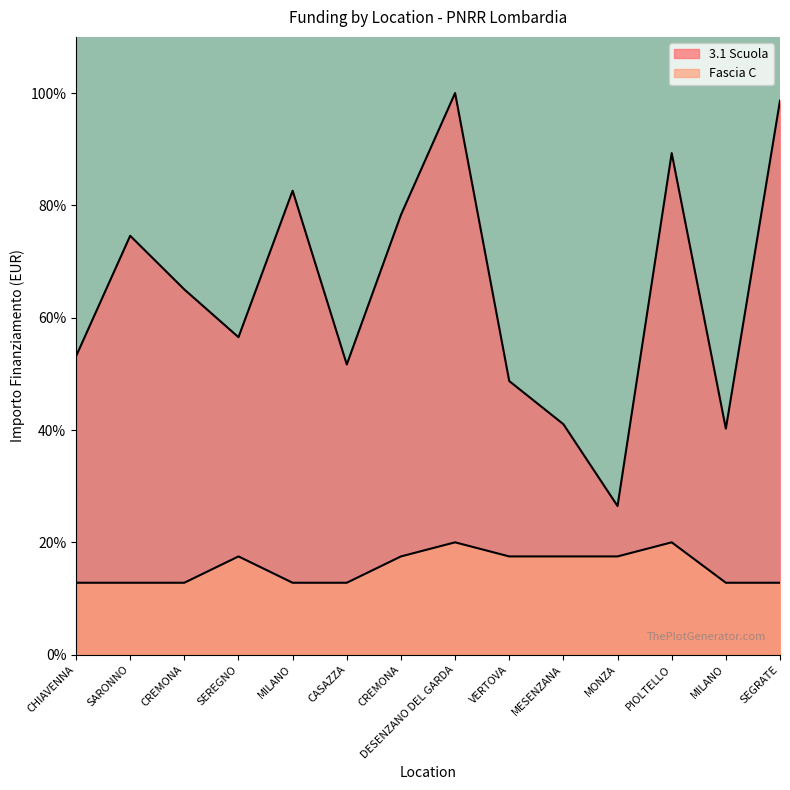

What is the spread (max minus min) of values at CHIAVENNA?

40.3